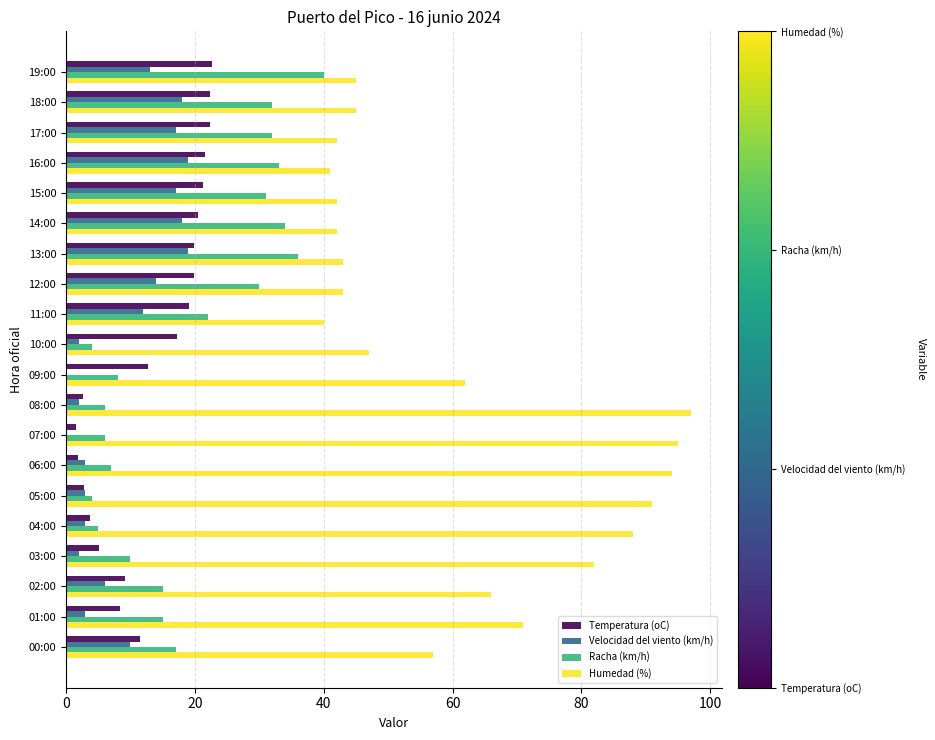

Is the value of Humedad (%) at 03:00 greater than the value of Racha (km/h) at 09:00?

Yes